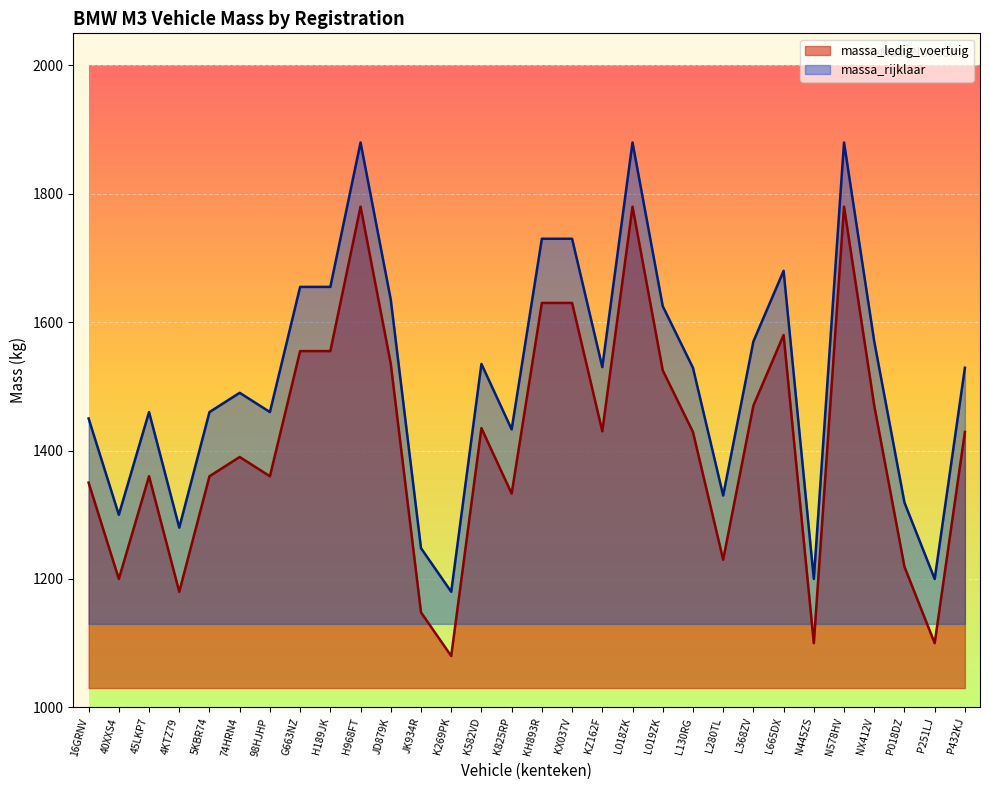

What is the greatest value displayed?

1880